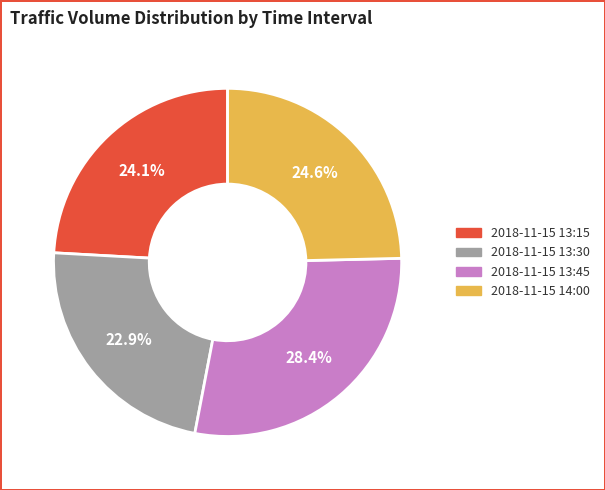

To the nearest percent, what is the average slice percentage?

25%